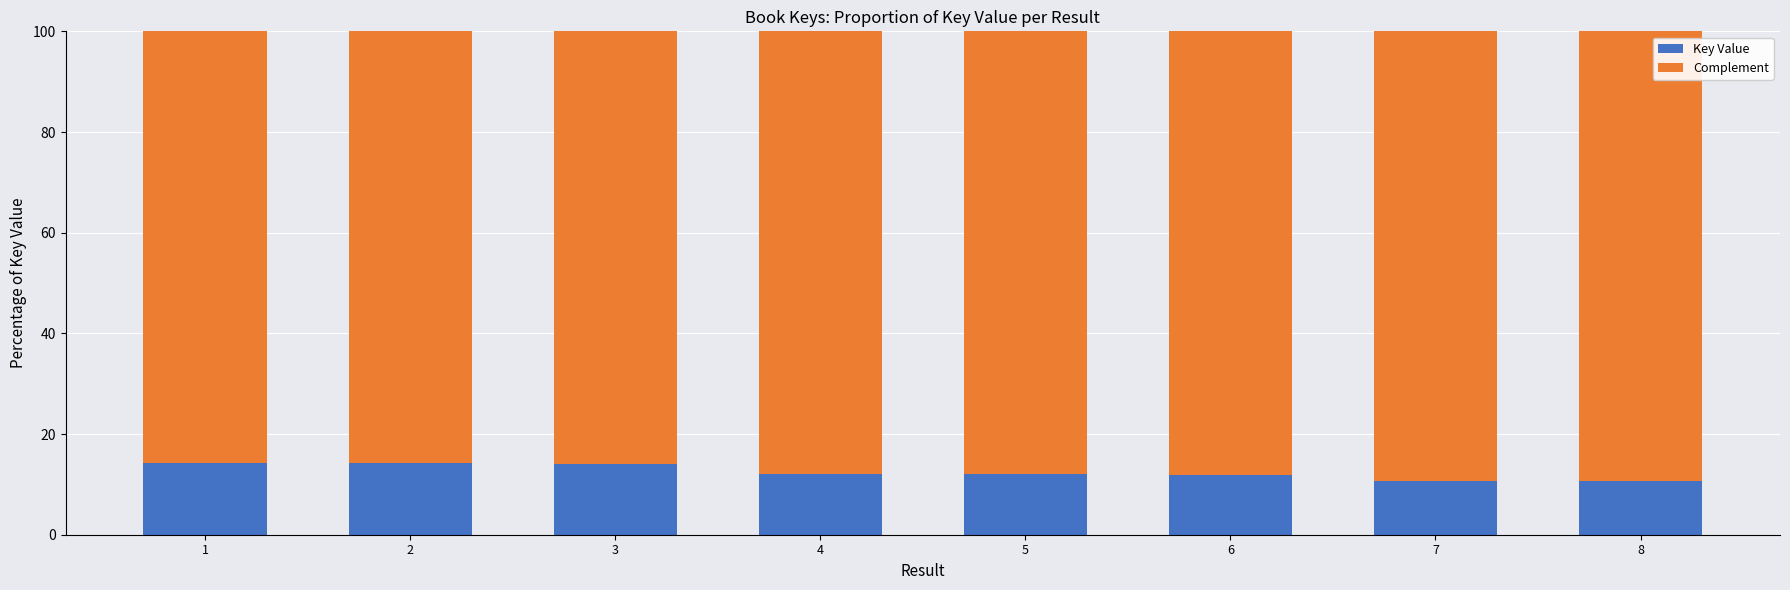

How many bars are there in total?

8